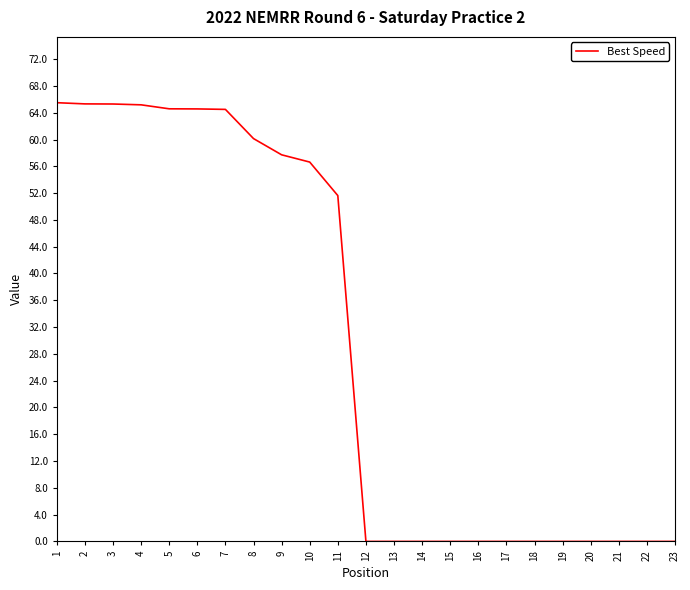

What is the greatest value displayed?

65.5